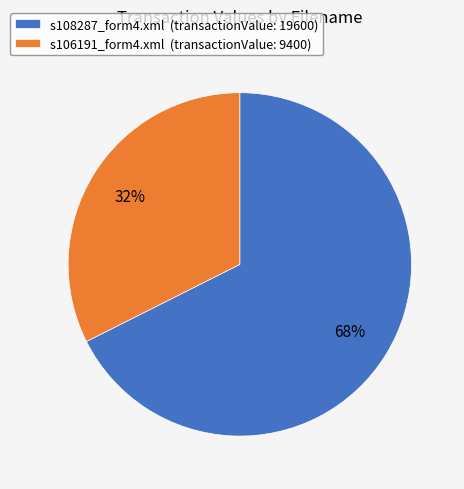

Which category has the smallest portion of the pie?

s106191_form4.xml